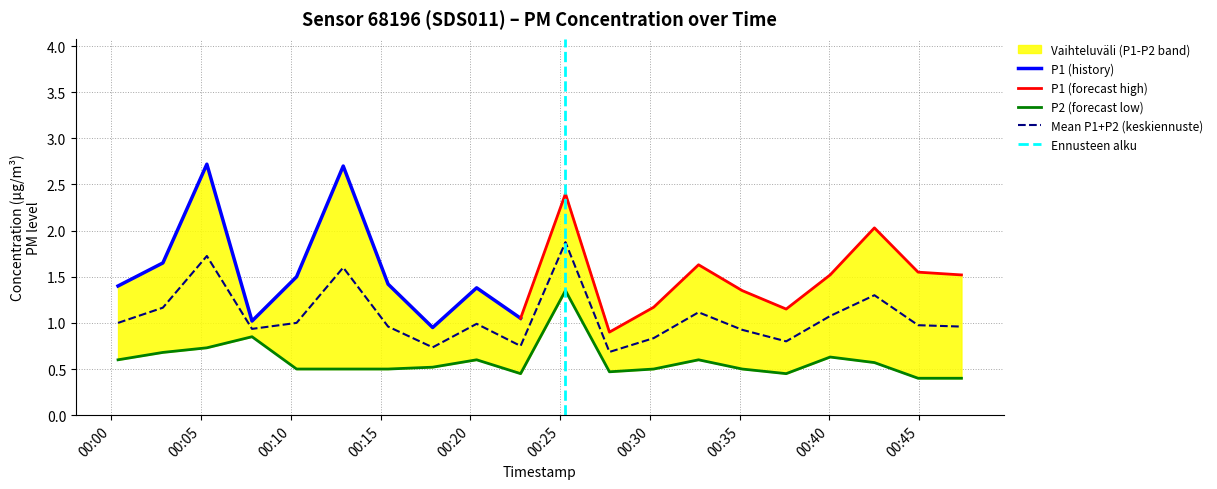

Count the values in the range 0 to 1.

19